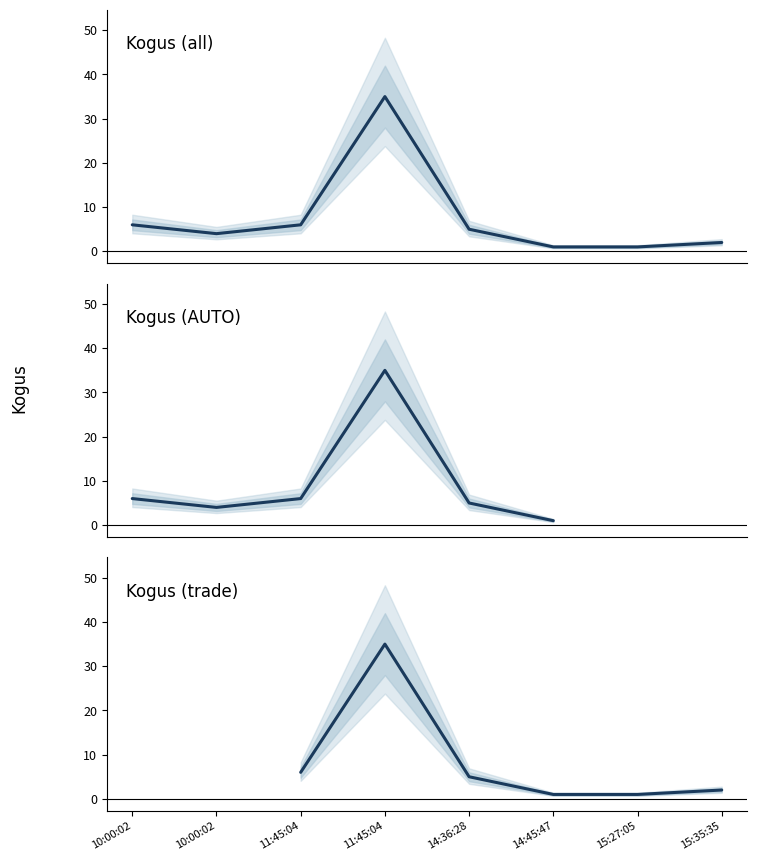

How many data points are above 5?

3